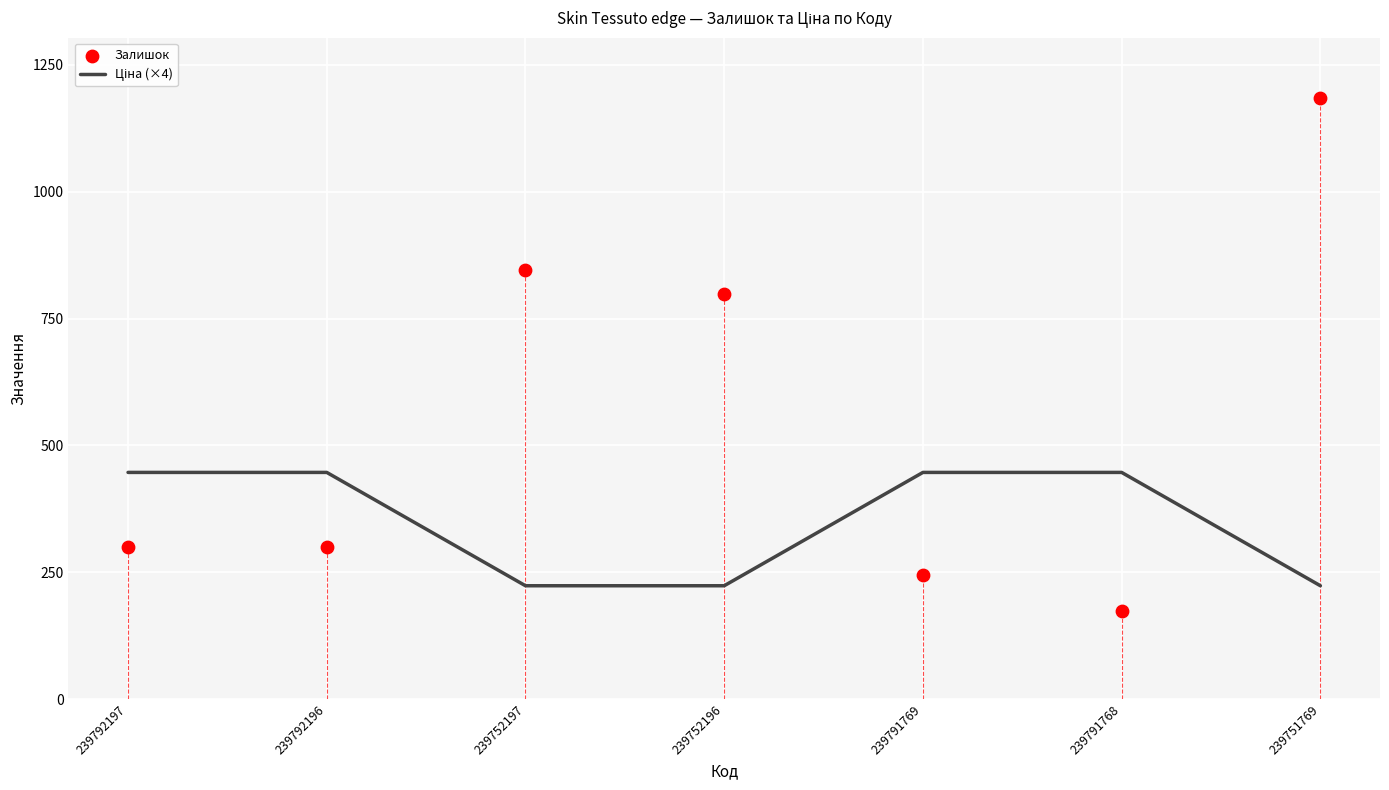

Which series has the largest total across all categories?

Залишок